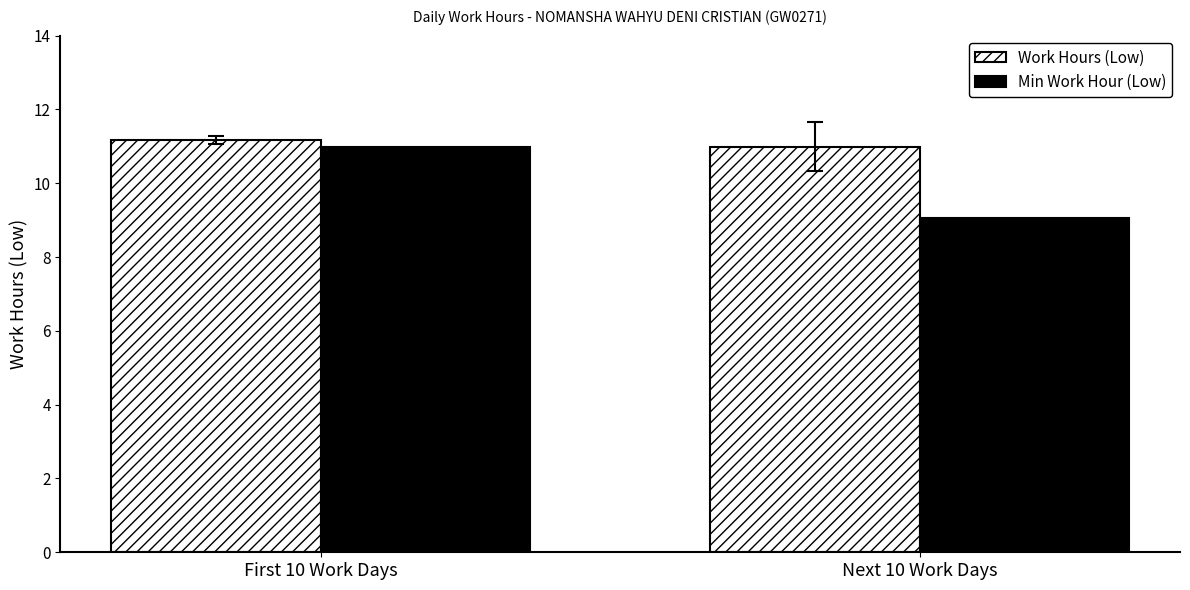

Is it true that Min Work Hour (Low) equals 9.1 at Next 10 Work Days?

True